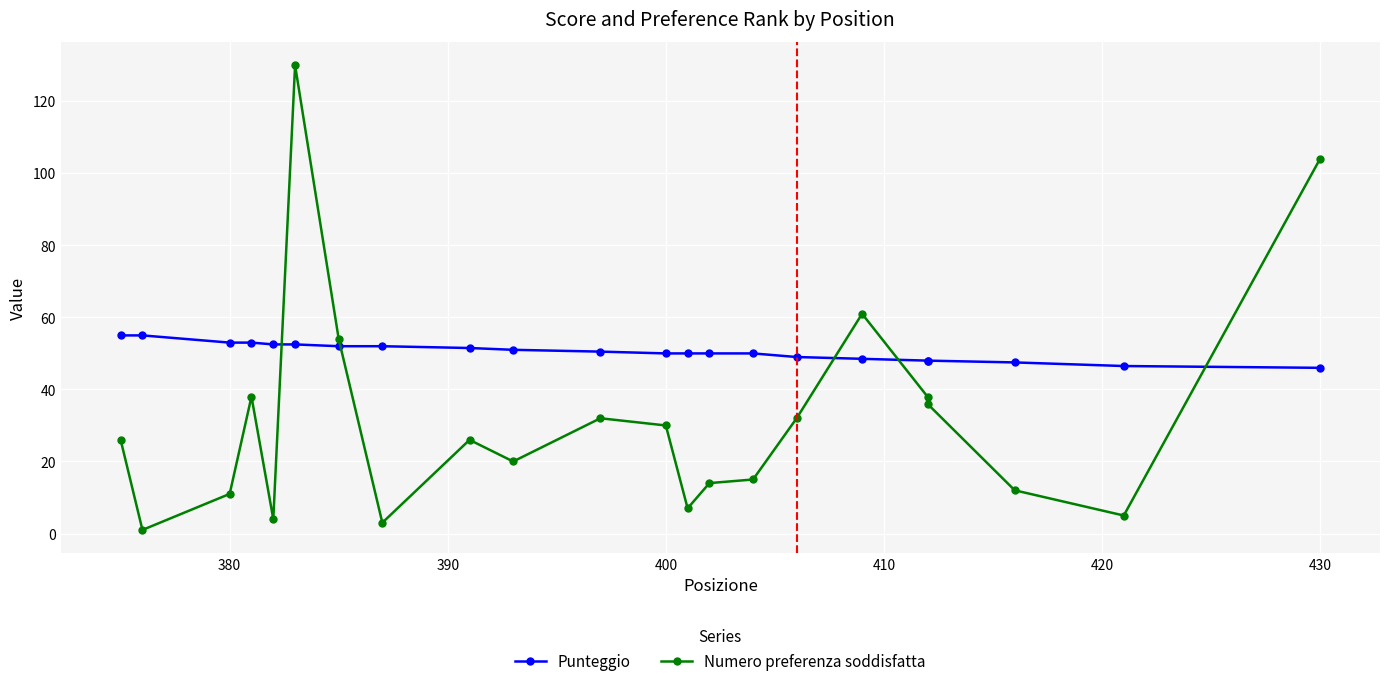

How many intersections are there between Numero preferenza soddisfatta and Punteggio?

5